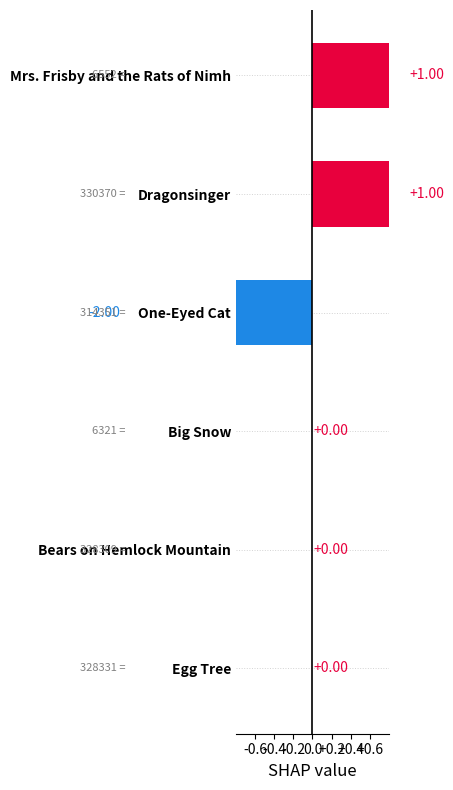

How many bars are there in total?

6